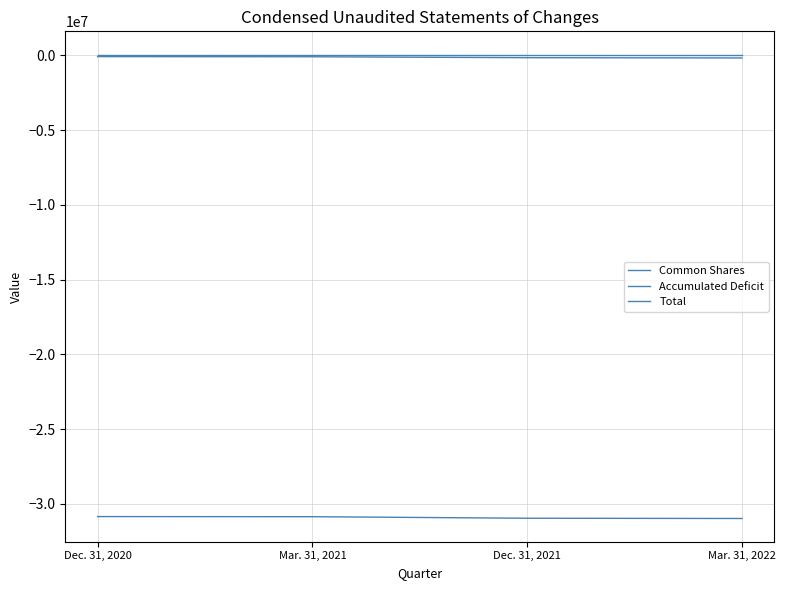

The Accumulated Deficit series shows -14329447 at Dec. 31, 2021. True or false?

False